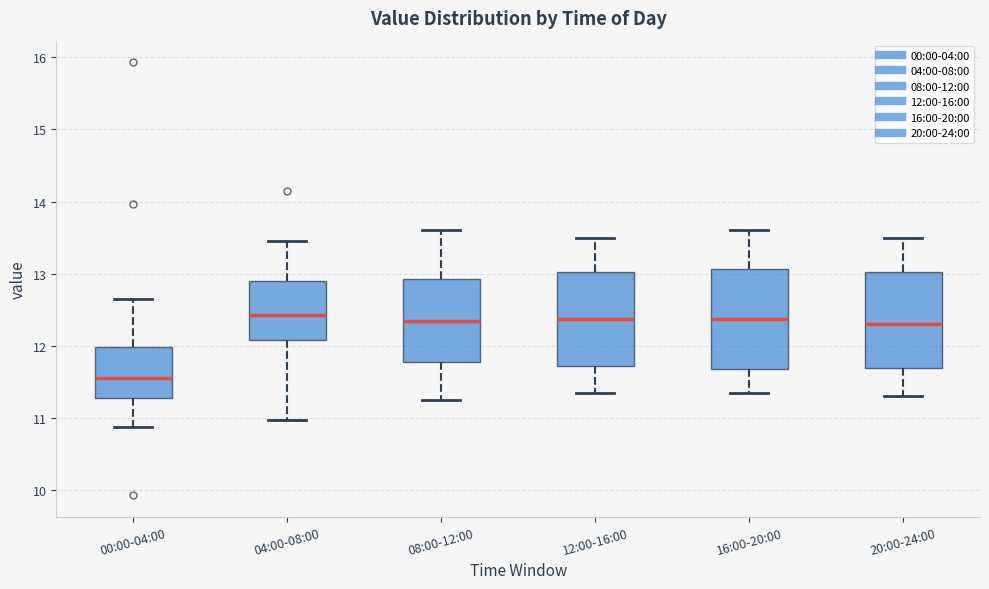

Reading left to right, read every box against the y-axis: the position of its median line, the range the box covers, and the ends of its whiskers. The values are not printed on the chart, so give them approximately, as read against the axis.

00:00-04:00: median 11.6, box 11.3 to 12.0, whiskers 10.9 to 12.7
04:00-08:00: median 12.4, box 12.1 to 12.9, whiskers 11.0 to 13.5
08:00-12:00: median 12.4, box 11.8 to 12.9, whiskers 11.3 to 13.6
12:00-16:00: median 12.4, box 11.7 to 13.0, whiskers 11.4 to 13.5
16:00-20:00: median 12.4, box 11.7 to 13.1, whiskers 11.4 to 13.6
20:00-24:00: median 12.3, box 11.7 to 13.0, whiskers 11.3 to 13.5